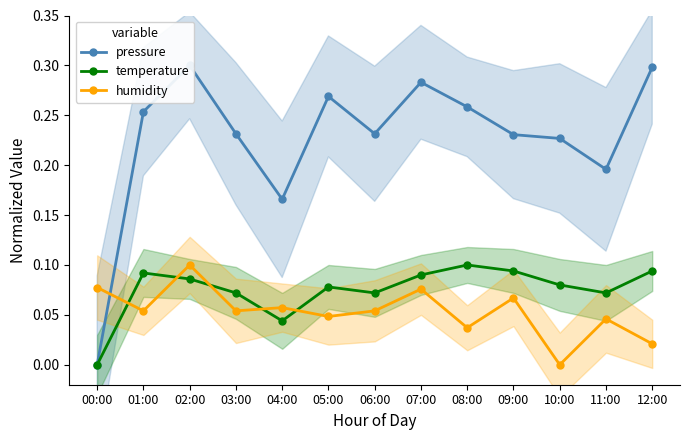

Where do pressure and humidity first cross each other?

00:00 and 01:00